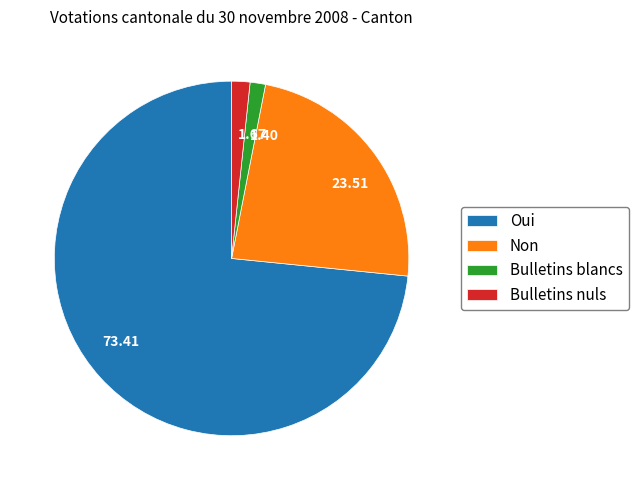

Do 1.67 and 73.41 together represent more than half of the pie?

Yes